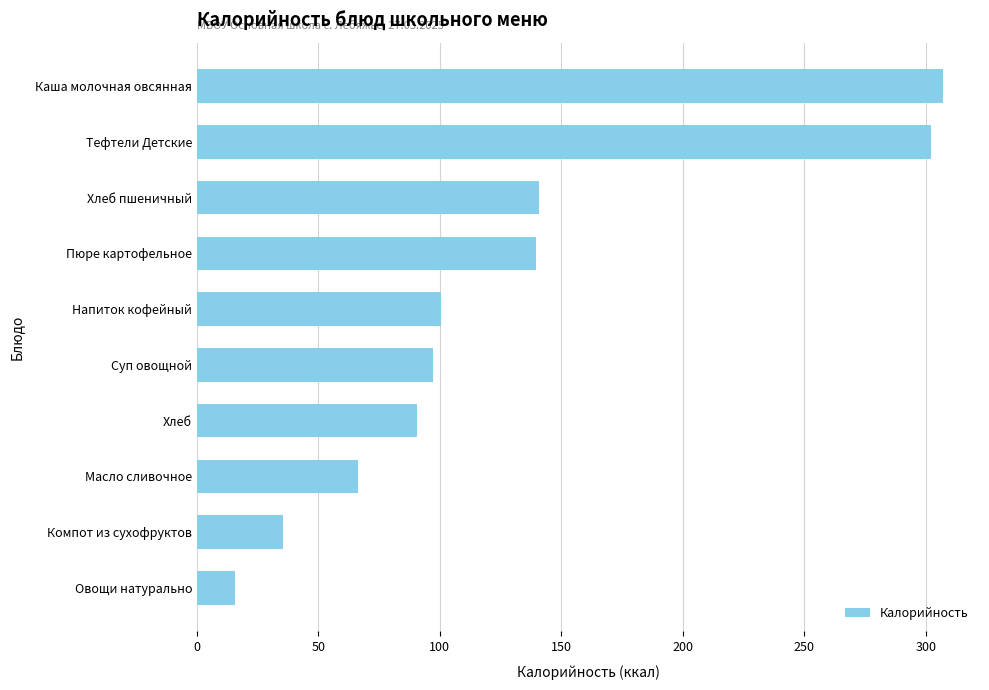

Approximately how many times larger is the value at Каша молочная овсянная compared to Напиток кофейный?

3.1